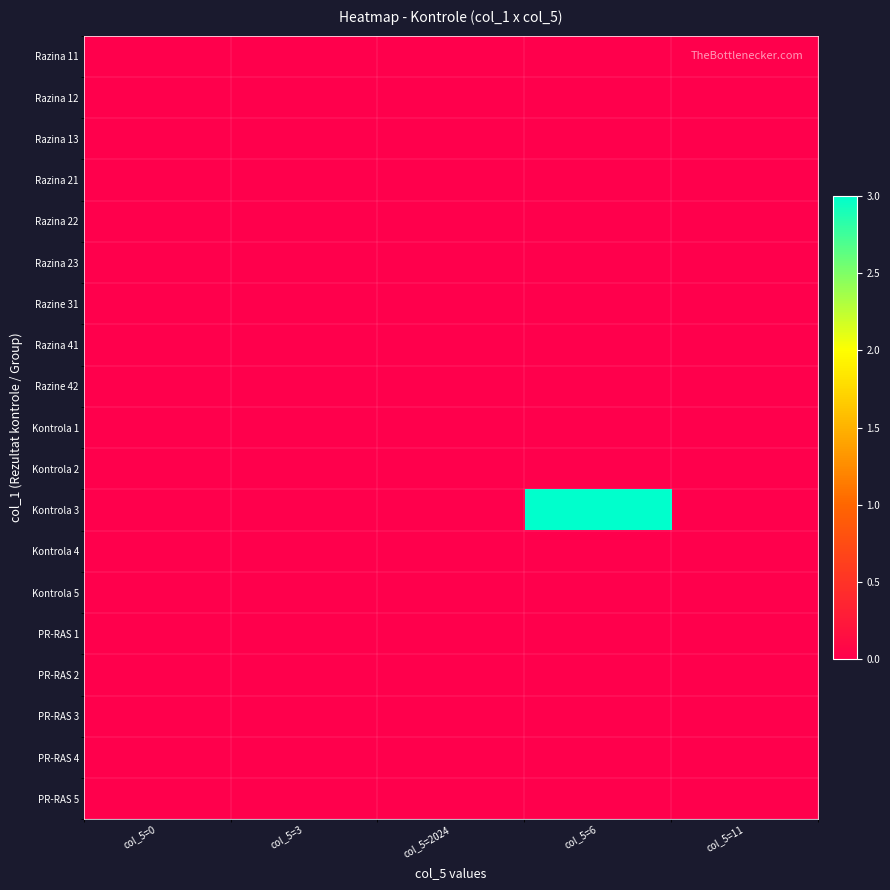

At how many categories does at least one series exceed 0?

1